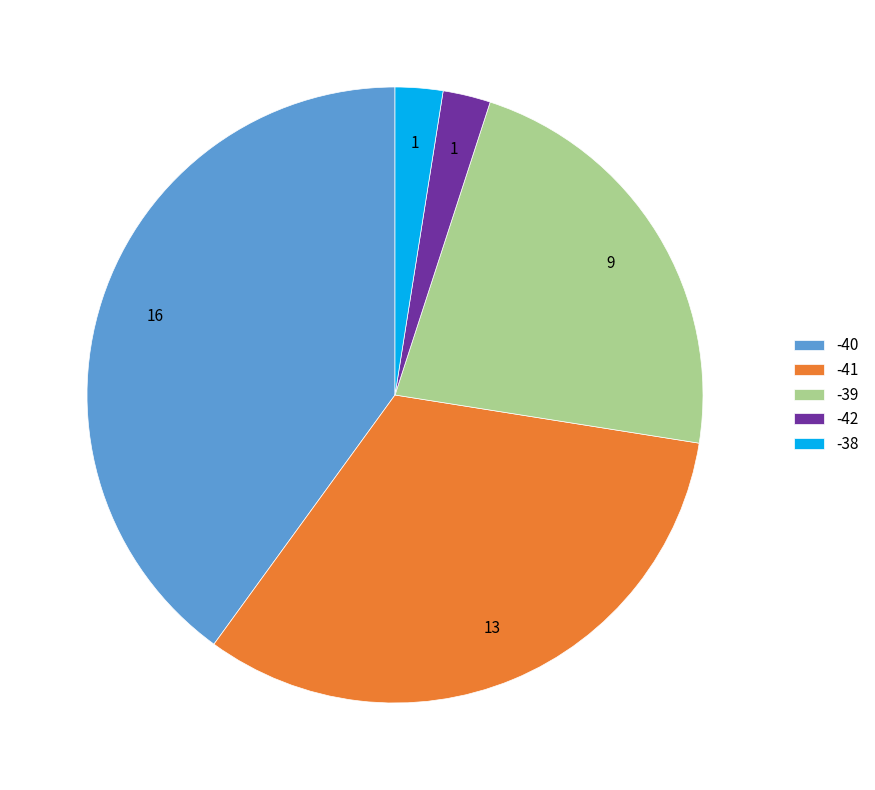

Between -38 and -39, which is larger?

-39